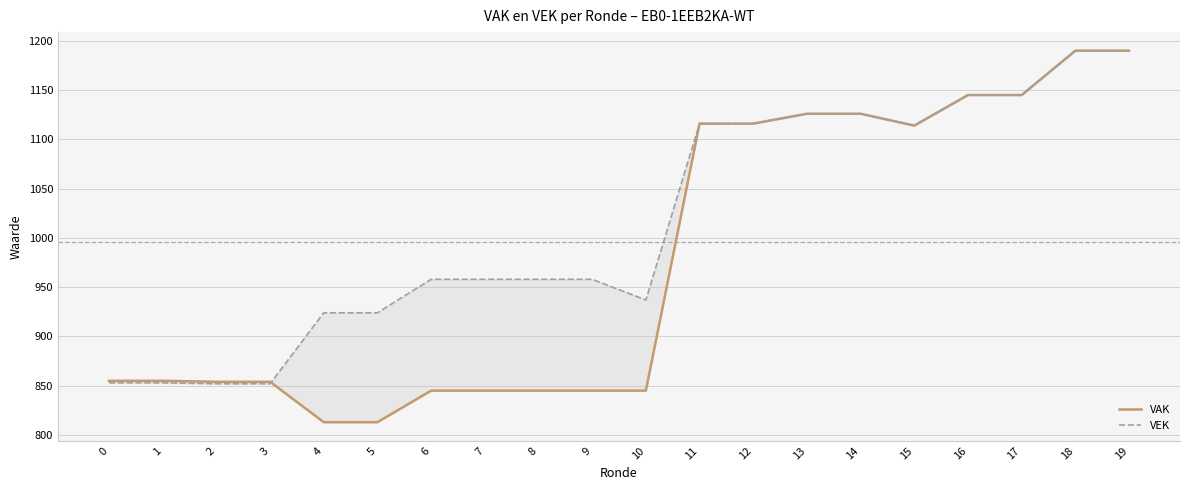

Where is VAK nearest to the value 1001?

15